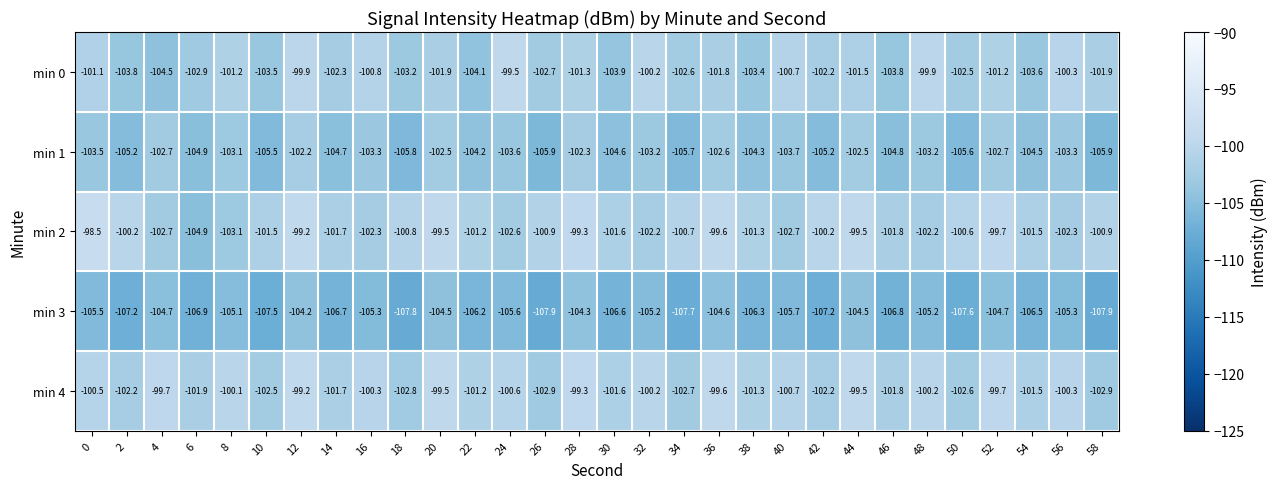

What is the difference between the second highest and second lowest values in the min 4 series?

3.6